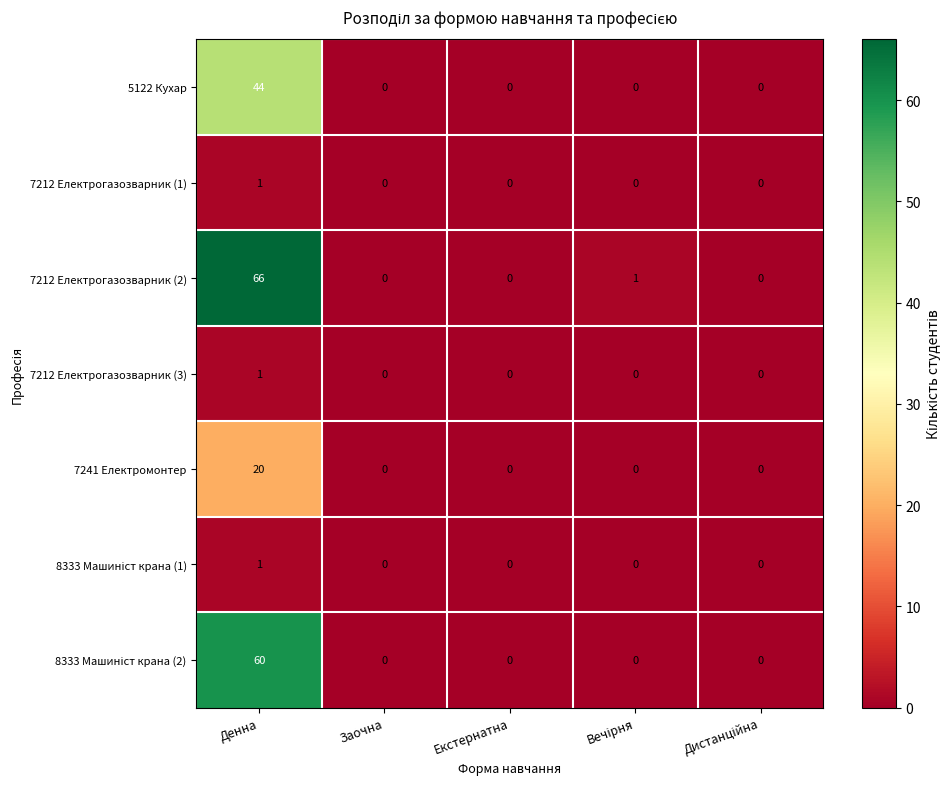

How many categories are shown in the chart?

5